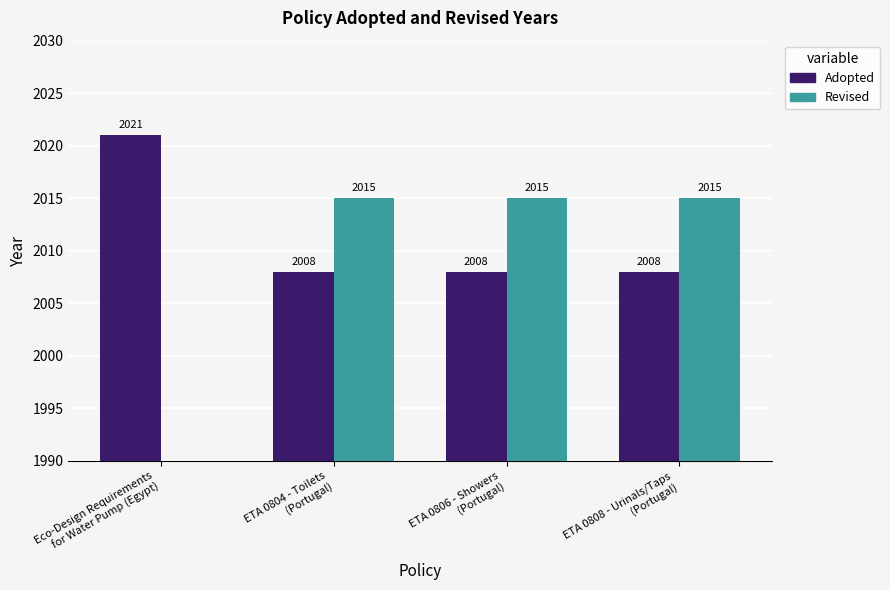

Count the Adopted values in the range 2008 to 2021.

4